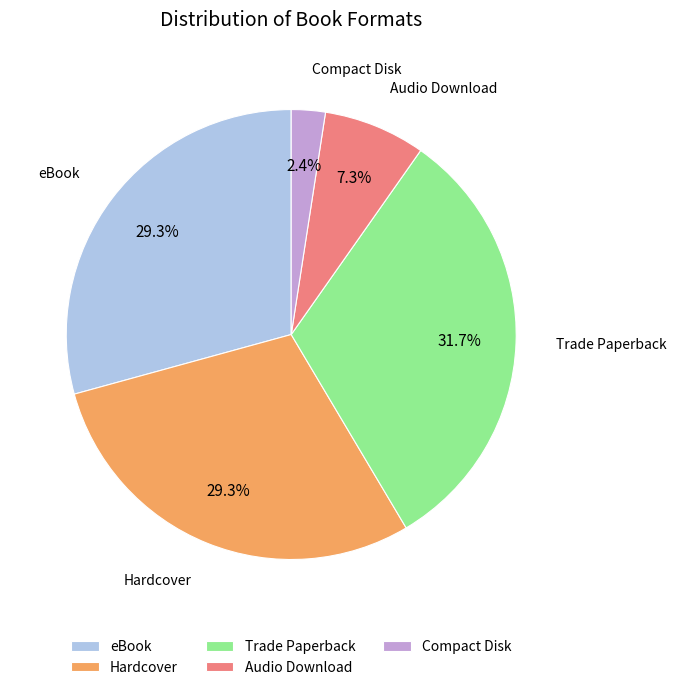

What is the largest slice in the pie chart?

Trade Paperback